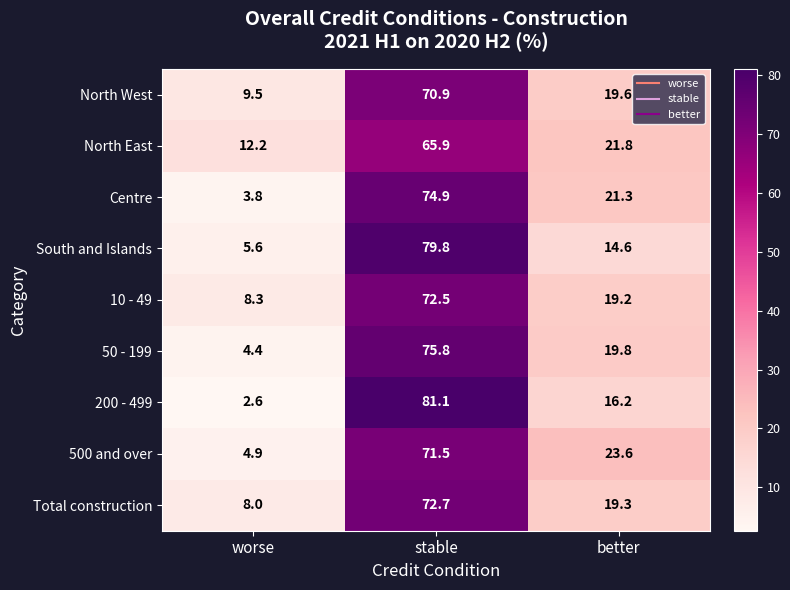

Reading right to left, what are all the values shown in this chart?

North West: better=19.6	stable=70.9	worse=9.5
North East: better=21.8	stable=65.9	worse=12.2
Centre: better=21.3	stable=74.9	worse=3.8
South and Islands: better=14.6	stable=79.8	worse=5.6
10 - 49: better=19.2	stable=72.5	worse=8.3
50 - 199: better=19.8	stable=75.8	worse=4.4
200 - 499: better=16.2	stable=81.1	worse=2.6
500 and over: better=23.6	stable=71.5	worse=4.9
Total construction: better=19.3	stable=72.7	worse=8.0